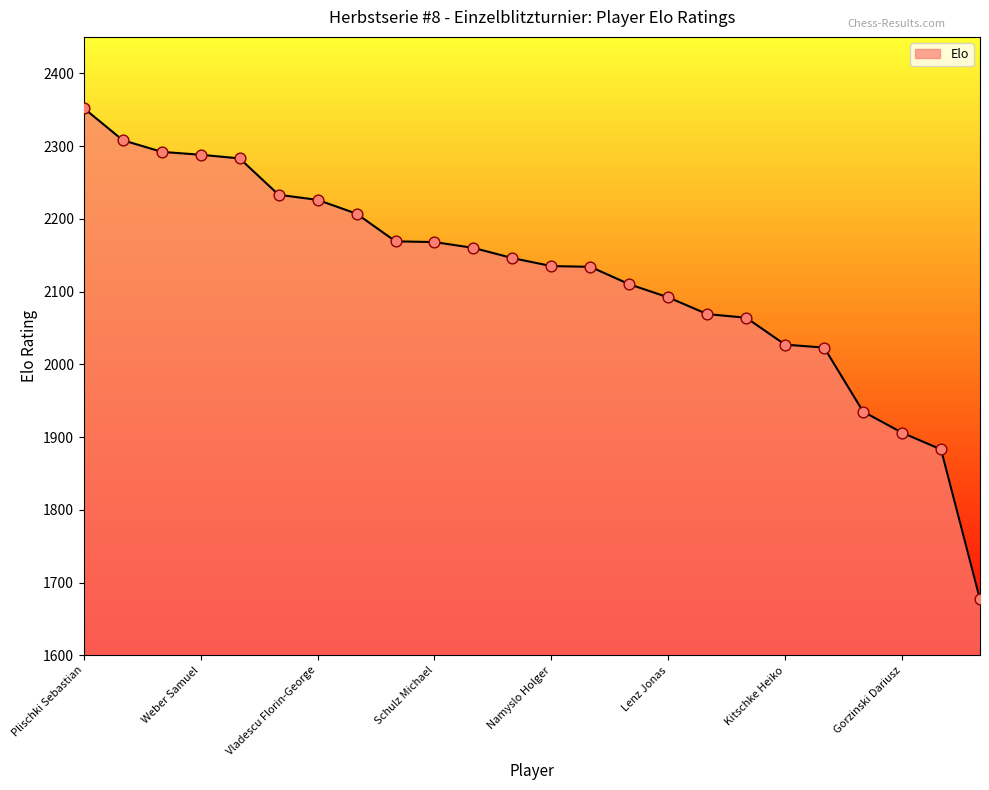

What is the difference between the maximum and minimum values?

675